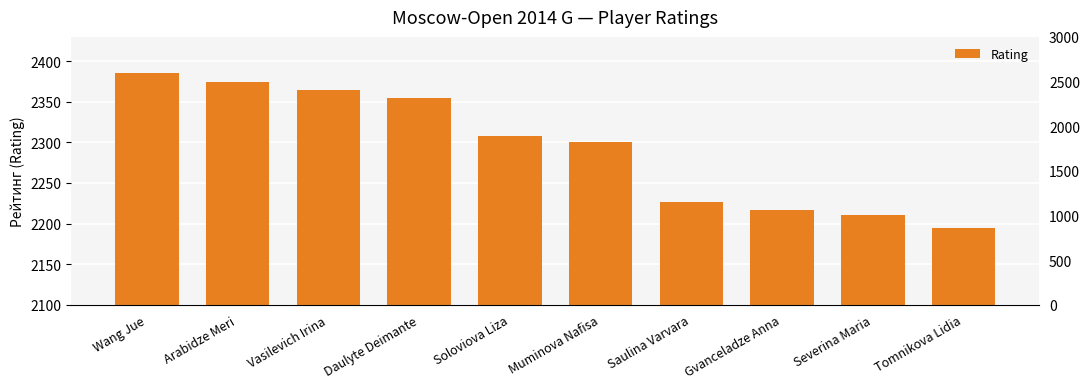

Reading right to left, what are all the values shown in this chart?

Tomnikova Lidia=2195	Severina Maria=2210	Gvanceladze Anna=2217	Saulina Varvara=2227	Muminova Nafisa=2301	Soloviova Liza=2308	Daulyte Deimante=2355	Vasilevich Irina=2365	Arabidze Meri=2374	Wang Jue=2386